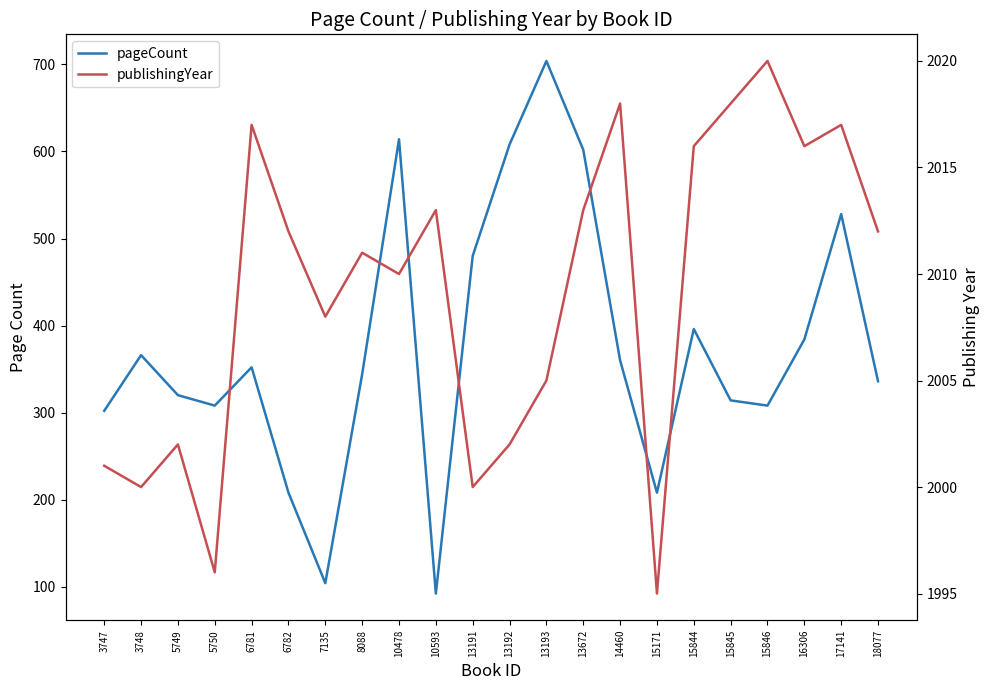

Reading left to right, extract all data points from this chart.

pageCount: 3747=302	3748=366	5749=320	5750=308	6781=352	6782=208	7135=104	8088=344	10478=614	10593=92	13191=480	13192=608	13193=704	13672=602	14460=360	15171=208	15844=396	15845=314	15846=308	16306=384	17141=528	18077=336
publishingYear: 3747=2001	3748=2000	5749=2002	5750=1996	6781=2017	6782=2012	7135=2008	8088=2011	10478=2010	10593=2013	13191=2000	13192=2002	13193=2005	13672=2013	14460=2018	15171=1995	15844=2016	15845=2018	15846=2020	16306=2016	17141=2017	18077=2012